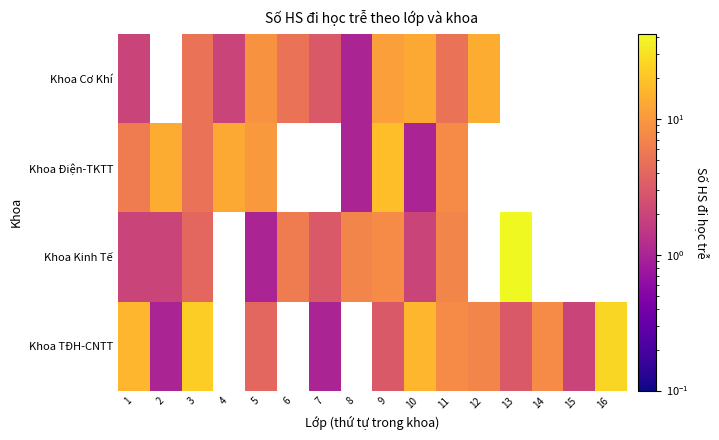

Where does the Khoa TĐH-CNTT series first go above 4?

1